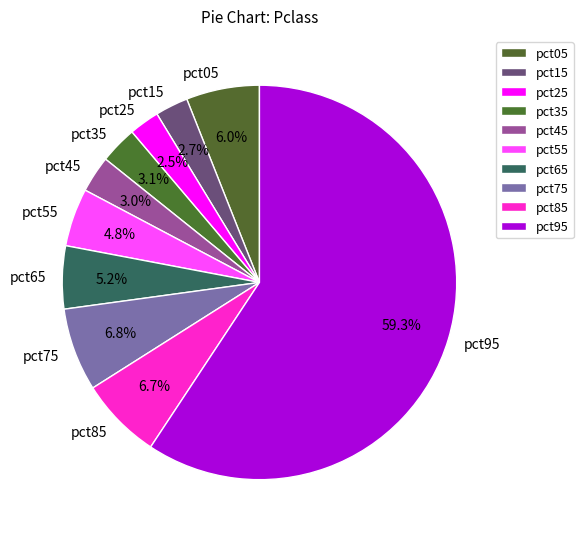

Count the number of slices in the pie.

10